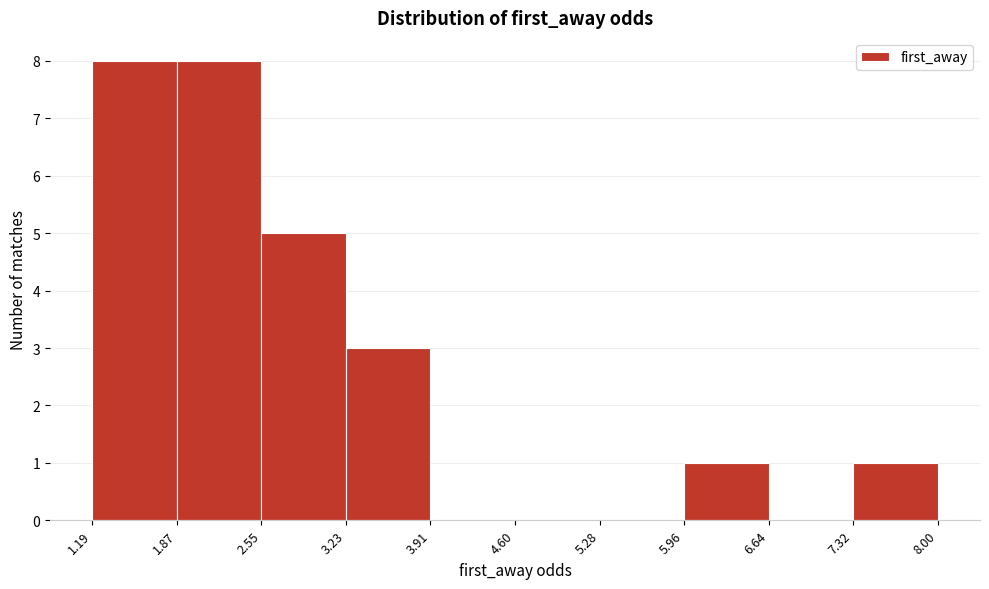

Reading left to right, transcribe this chart: for each bar, give the range it covers on the x-axis and its height. The values are not printed on the chart, so give them approximately, as read against the axis.

1.19 to 1.87: 8
1.87 to 2.55: 8
2.55 to 3.23: 5
3.23 to 3.91: 3
3.91 to 4.60: 0
4.60 to 5.28: 0
5.28 to 5.96: 0
5.96 to 6.64: 1
6.64 to 7.32: 0
7.32 to 8.00: 1